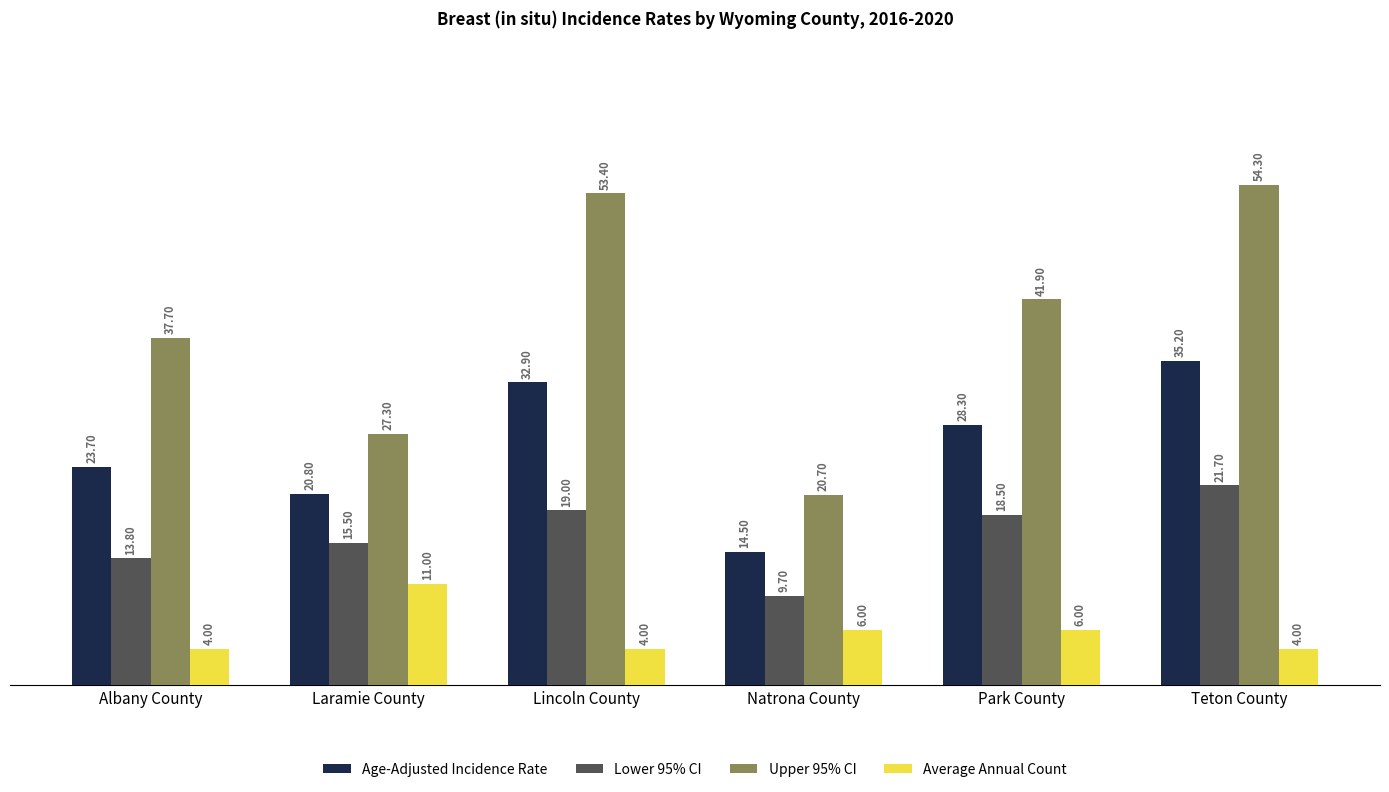

Reading left to right, extract all data points from this chart.

Age-Adjusted Incidence Rate: Albany County=23.7	Laramie County=20.8	Lincoln County=32.9	Natrona County=14.5	Park County=28.3	Teton County=35.2
Lower 95% CI: Albany County=13.8	Laramie County=15.5	Lincoln County=19.0	Natrona County=9.7	Park County=18.5	Teton County=21.7
Upper 95% CI: Albany County=37.7	Laramie County=27.3	Lincoln County=53.4	Natrona County=20.7	Park County=41.9	Teton County=54.3
Average Annual Count: Albany County=4.0	Laramie County=11.0	Lincoln County=4.0	Natrona County=6.0	Park County=6.0	Teton County=4.0